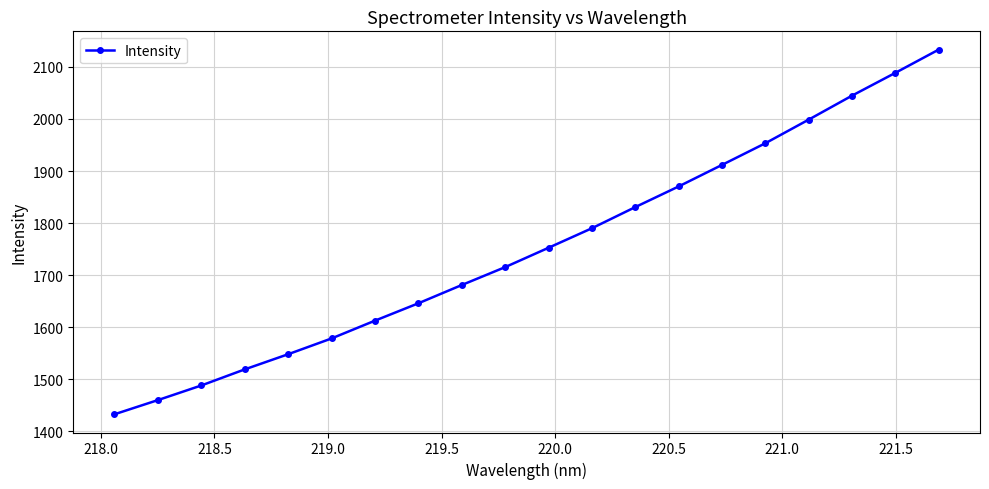

What is the maximum value shown in the chart?

2133.4